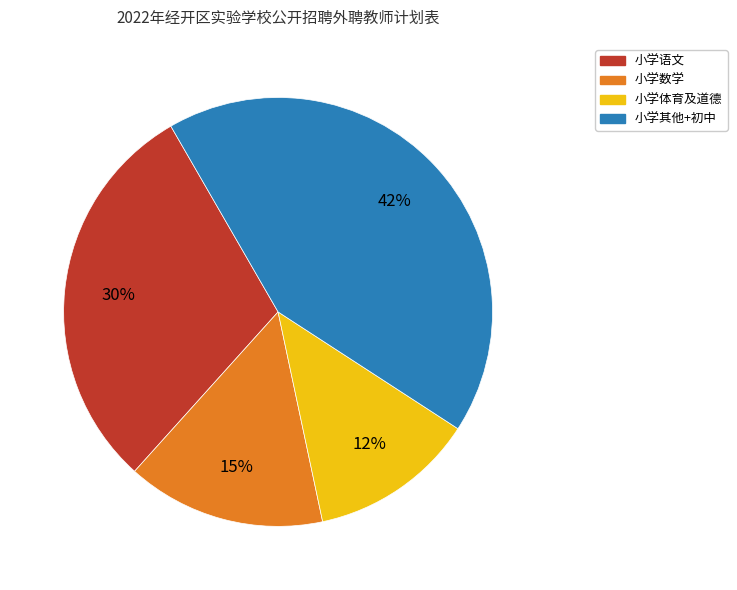

Rank the categories by value from highest to lowest.

小学其他+初中, 小学语文, 小学数学, 小学体育及道德